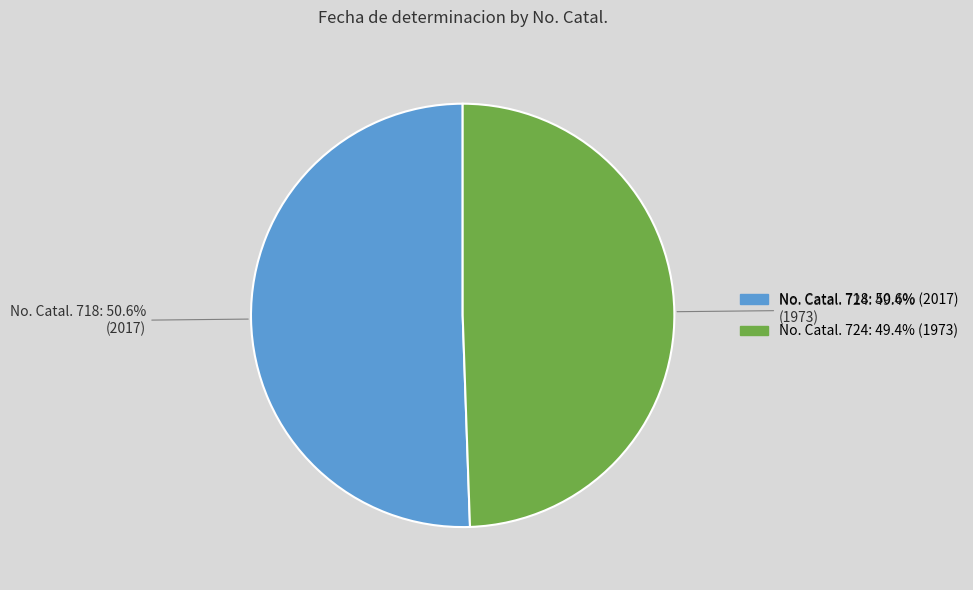

Is there a majority slice in this chart?

Yes